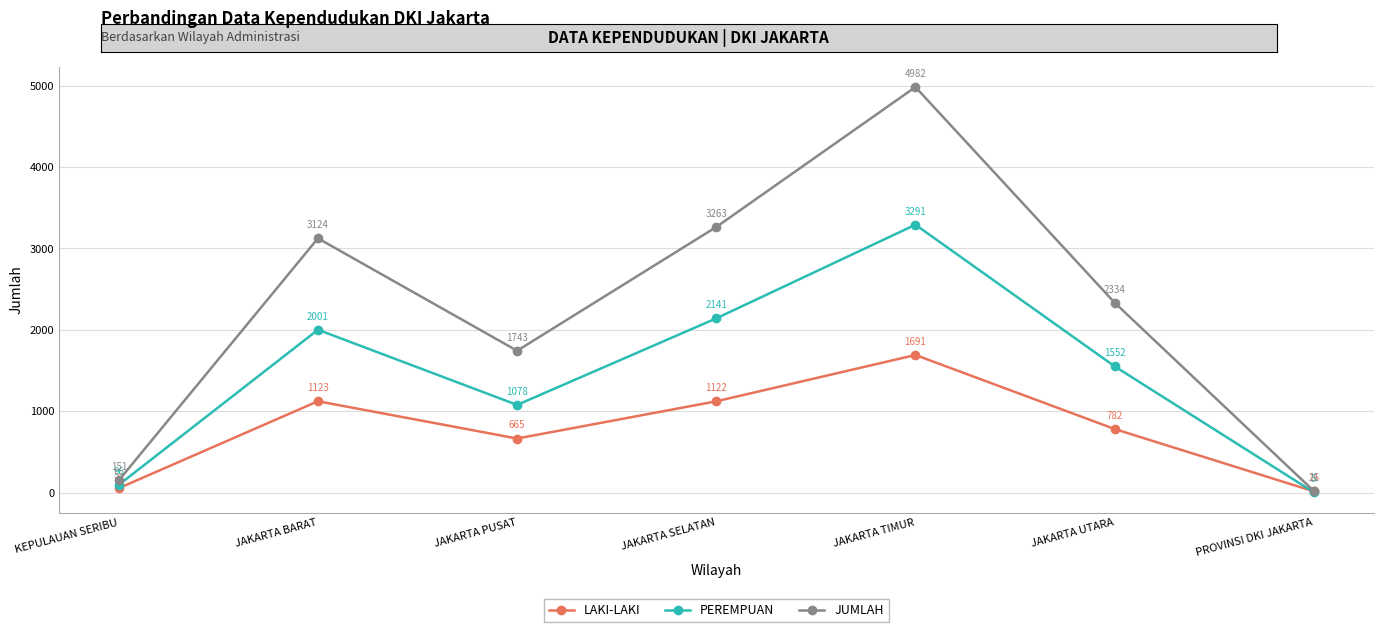

What is the difference between the second highest and minimum values in the JUMLAH series?

3242